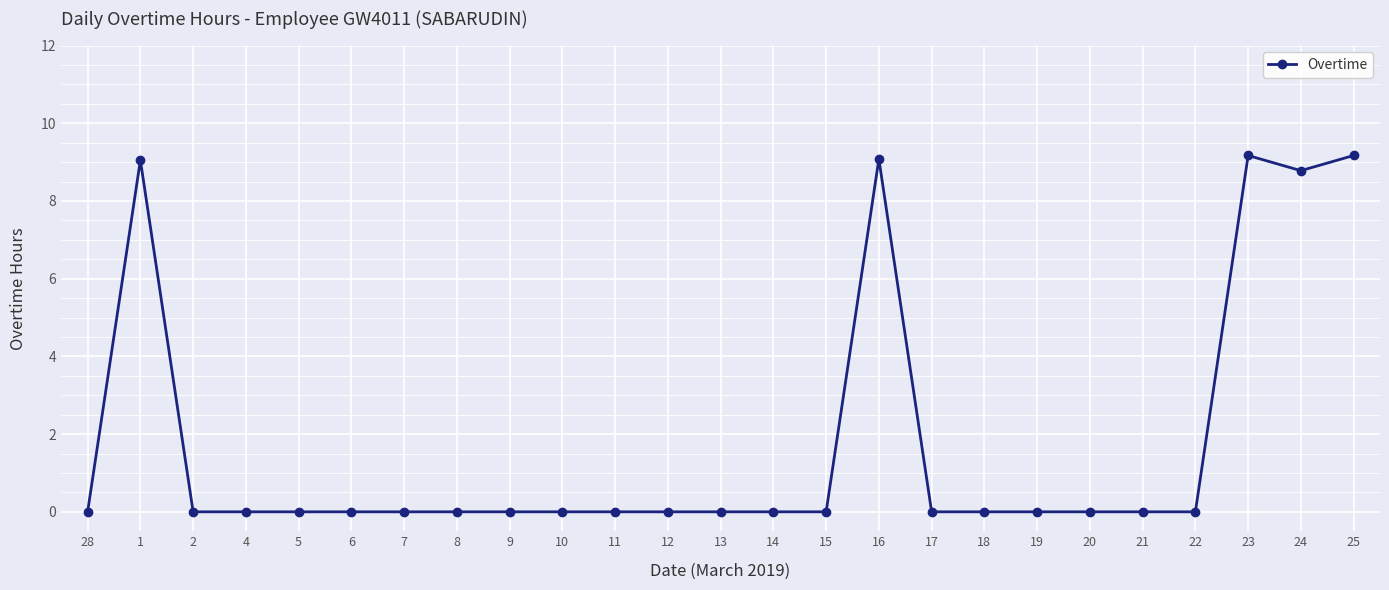

Count the number of data series in this chart.

1